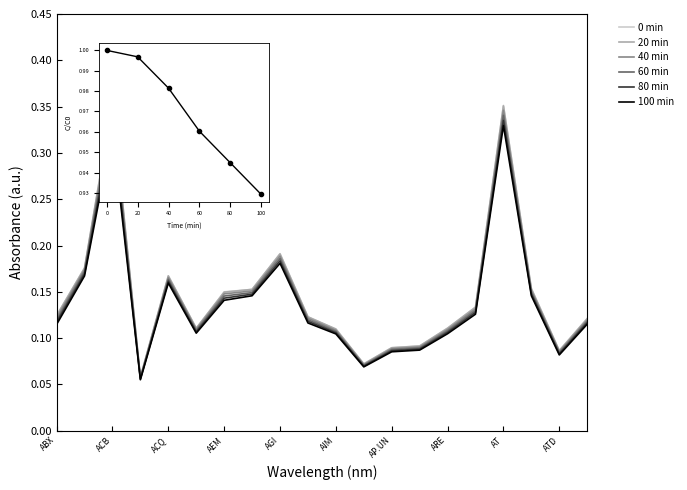

How many series are shown in this chart?

6